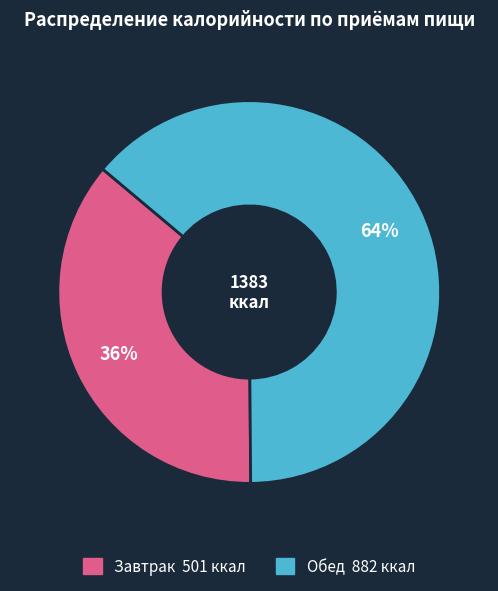

How many slices are in this pie chart?

2